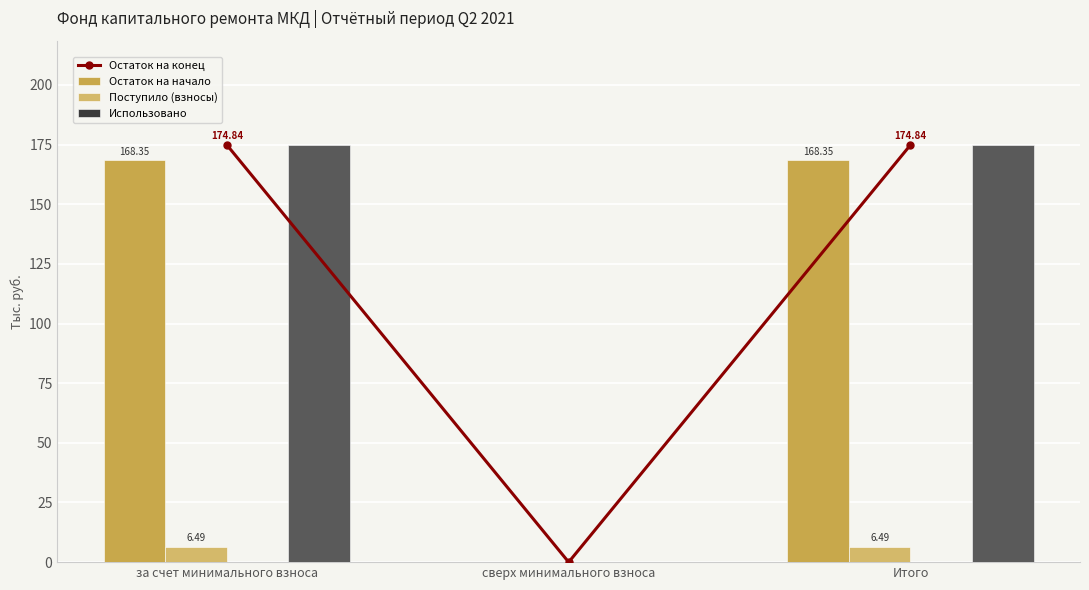

What is the label of the 3rd bar from the right?

за счет минимального взноса